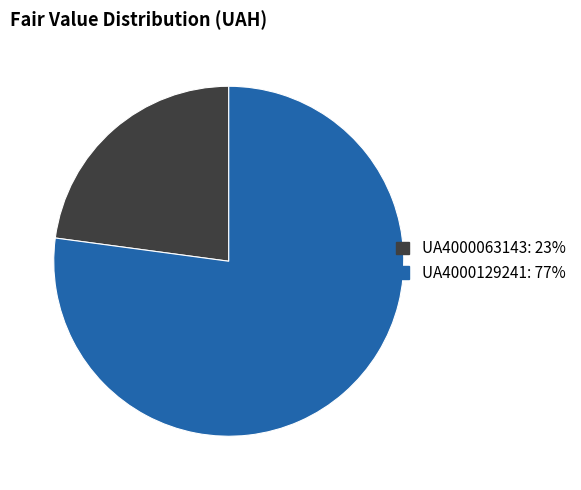

True or false: UA4000129241 accounts for 77% of the total.

True